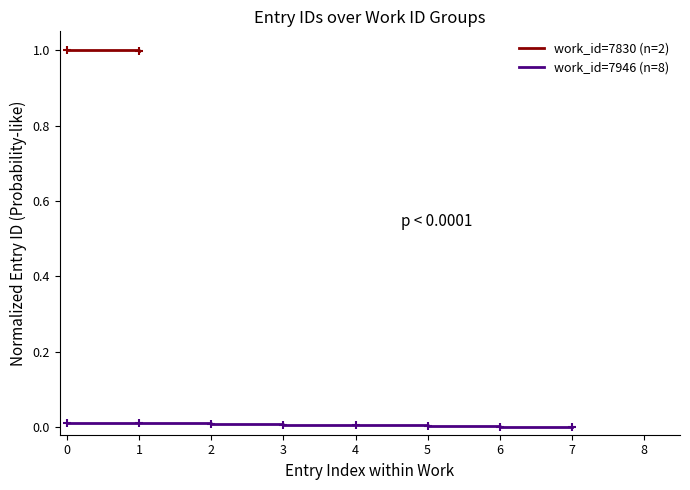

The work_id=7946 (n=8) series shows 0.0 at 5. True or false?

True